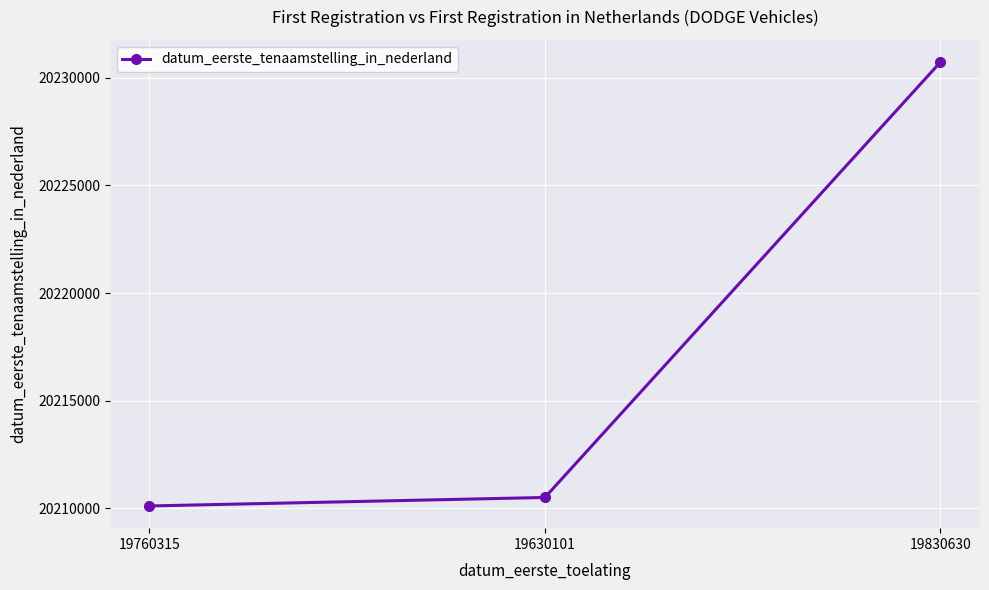

How many values are below 20210510?

1